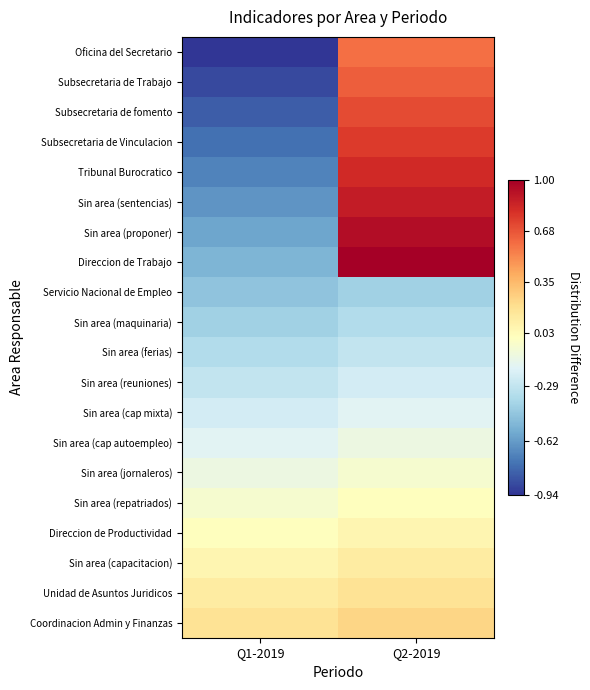

Rank the series at Q1-2019 from highest to lowest value.

Coordinacion Admin y Finanzas, Unidad de Asuntos Juridicos, Sin area (capacitacion), Direccion de Productividad, Sin area (repatriados), Sin area (jornaleros), Sin area (cap autoempleo), Sin area (cap mixta), Sin area (reuniones), Sin area (ferias), Sin area (maquinaria), Servicio Nacional de Empleo, Direccion de Trabajo, Sin area (proponer), Sin area (sentencias), Tribunal Burocratico, Subsecretaria de Vinculacion, Subsecretaria de fomento, Subsecretaria de Trabajo, Oficina del Secretario